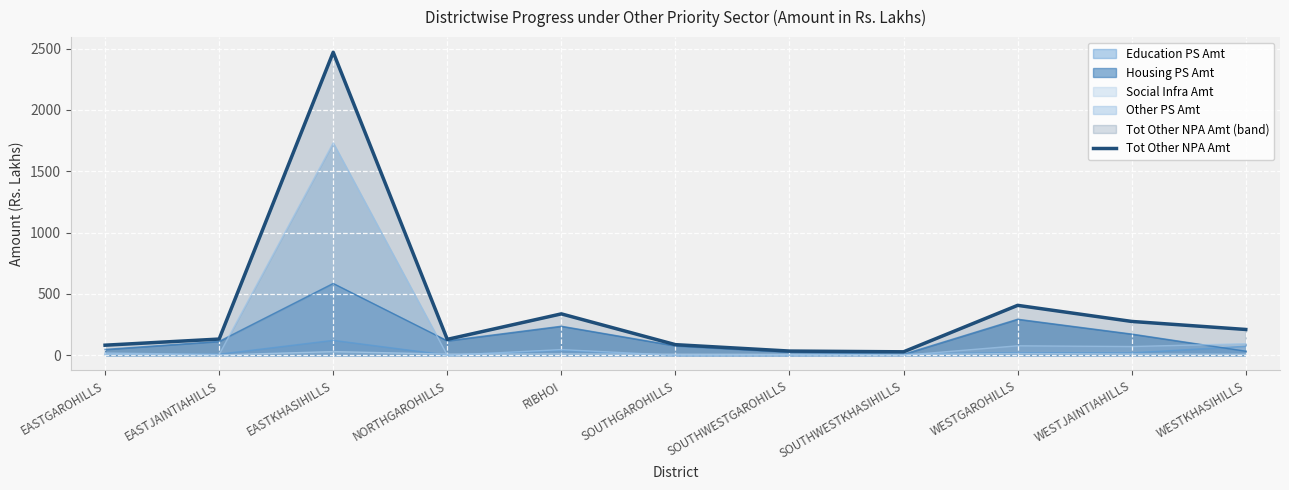

What is the difference between the second highest and minimum values?

378.7